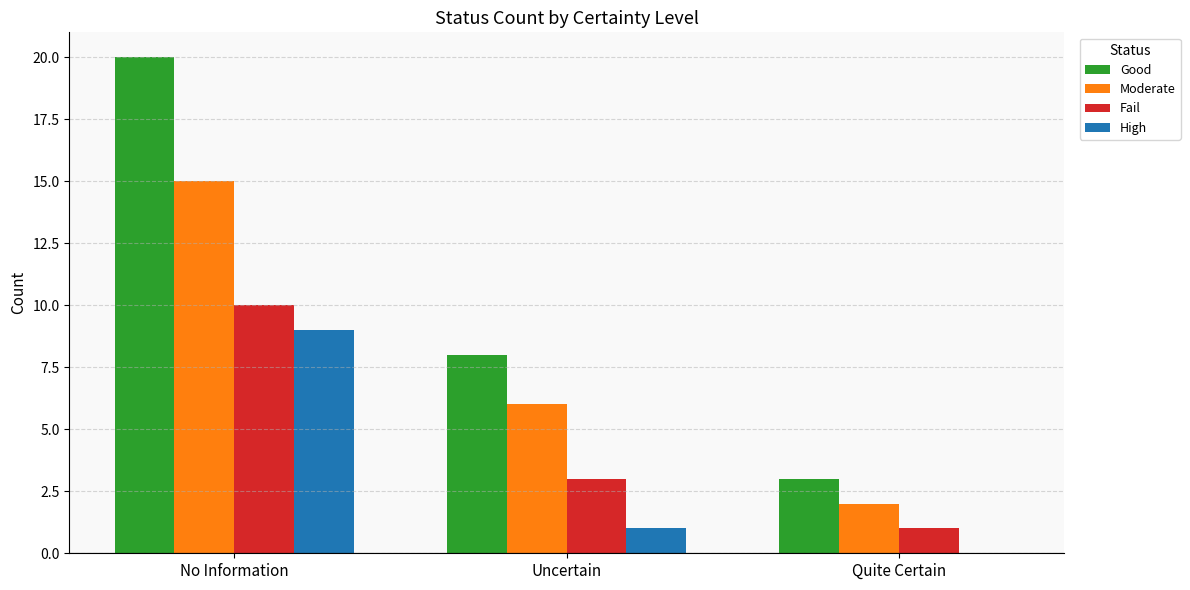

Read the Moderate value at No Information.

15